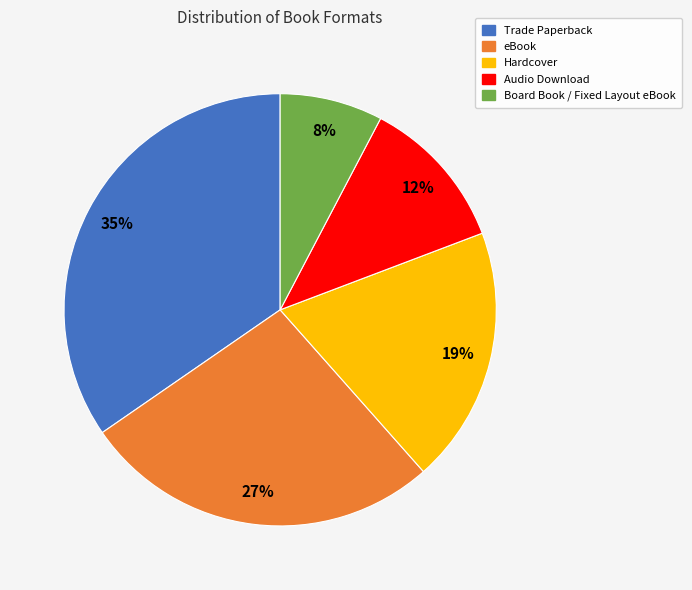

Approximately how many times larger is the value at Trade Paperback compared to eBook?

1.3